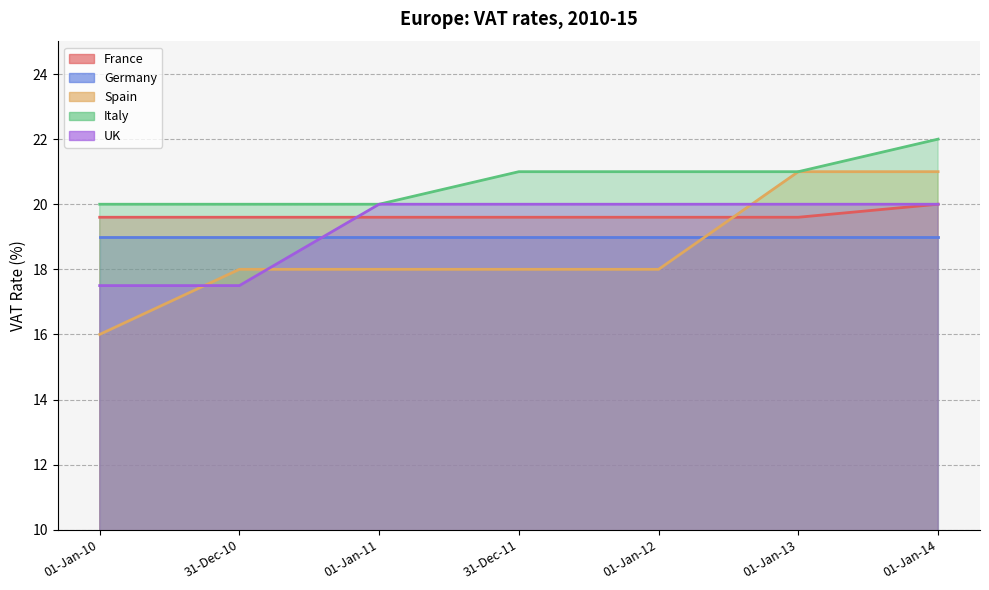

What is the spread (max minus min) of values at 01-Jan-11?

2.0